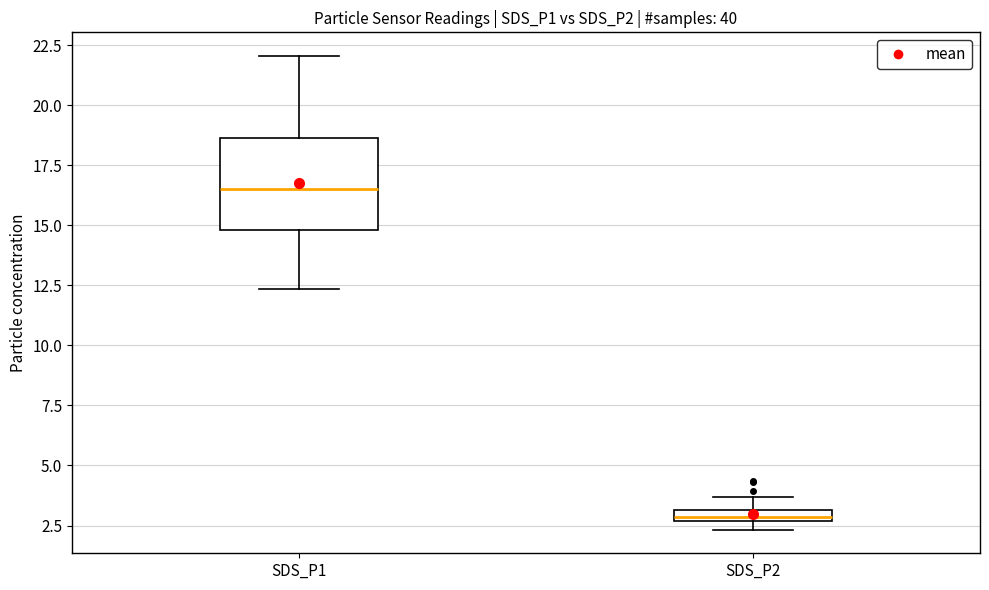

Which box's median line is the lowest?

SDS_P2